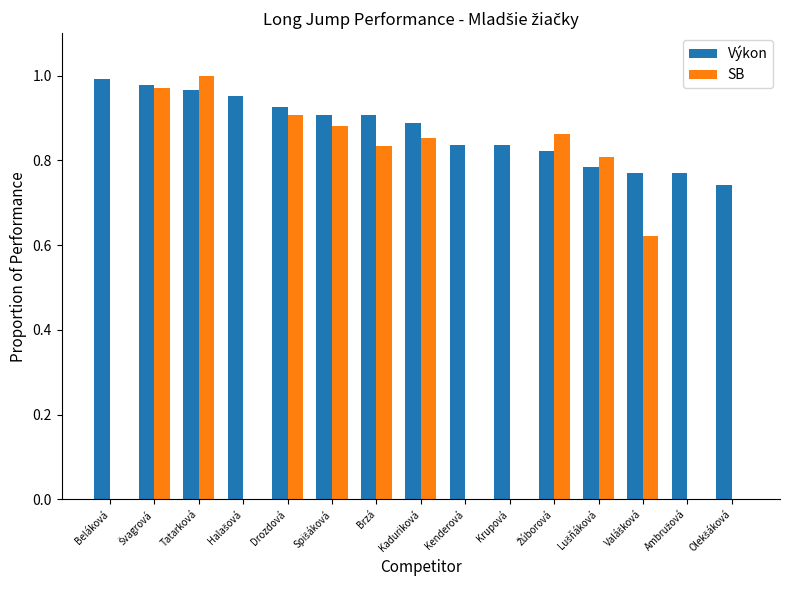

Which series has the largest total across all categories?

Výkon